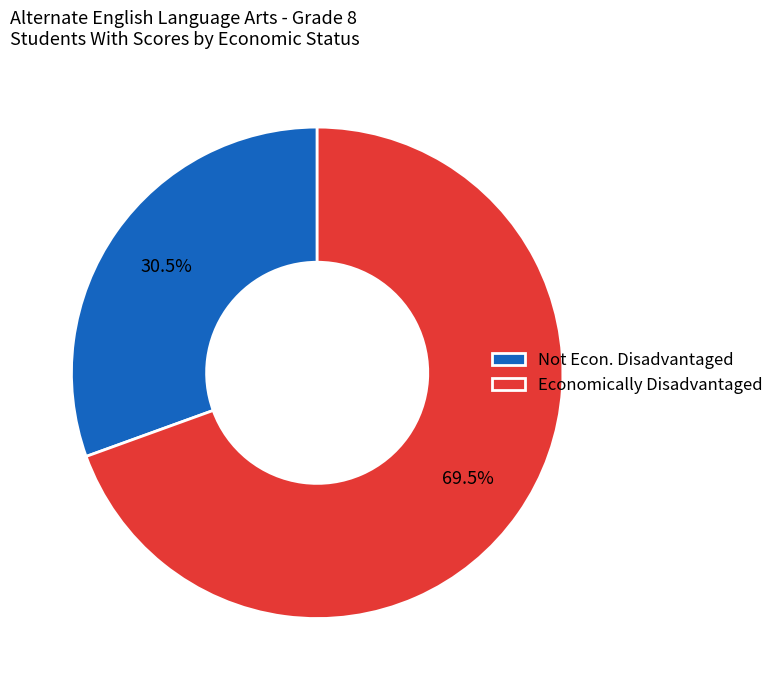

What is the smallest slice in the pie chart?

Not Econ. Disadvantaged